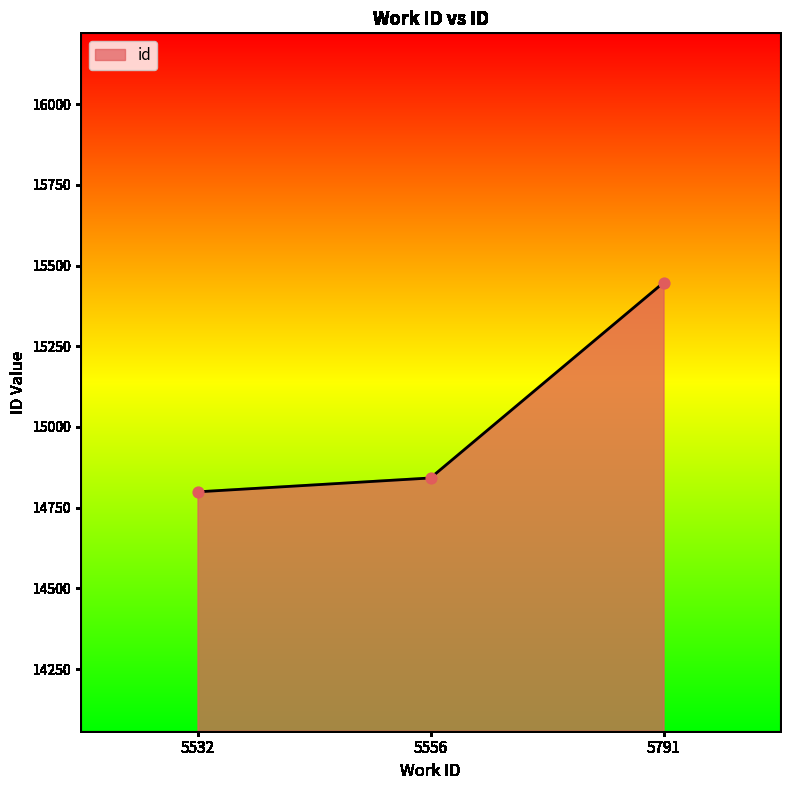

What is the change in value from 5532 to 5556?

+43